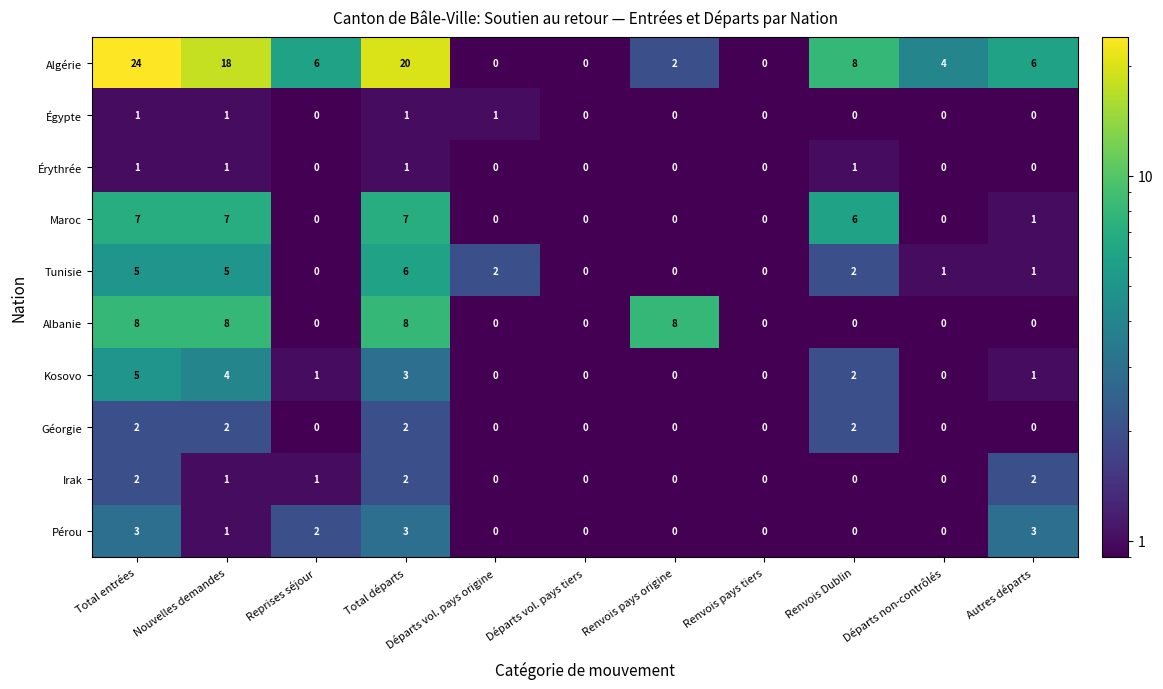

How many categories are shown in the chart?

11